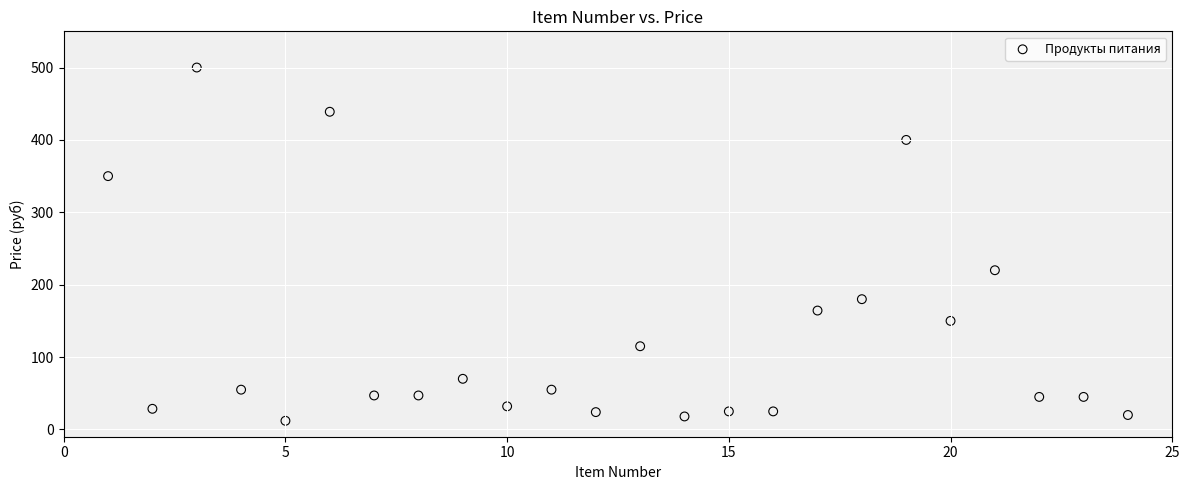

What is the range of X values (max minus min)?

23.0